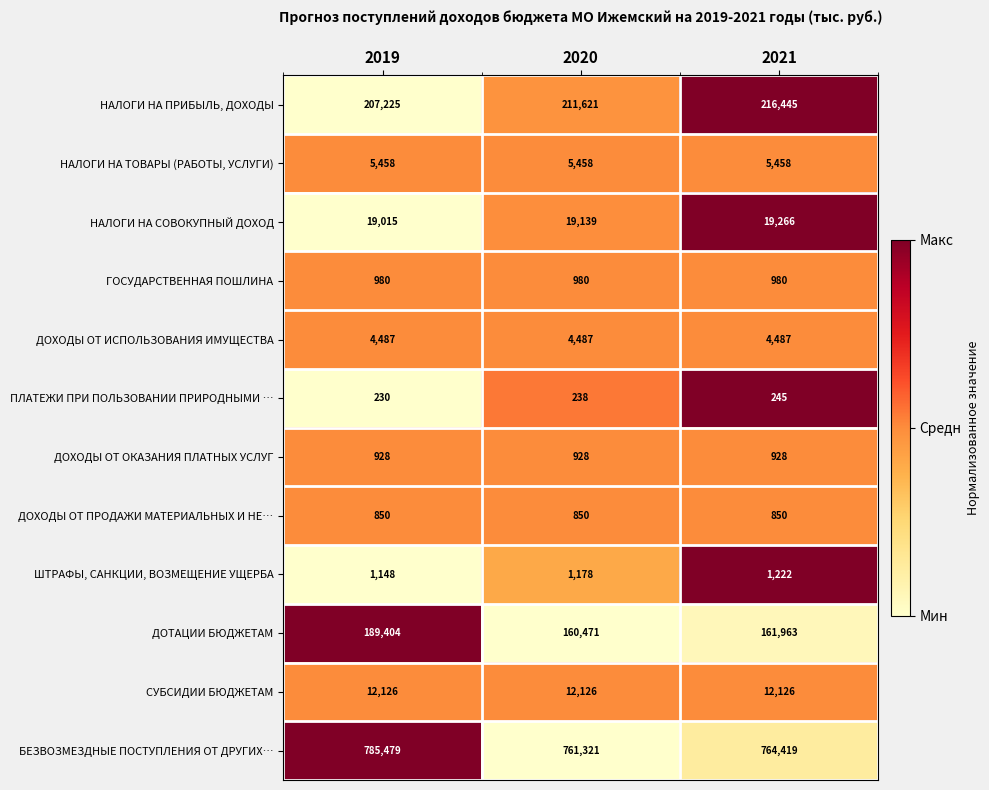

True or false: БЕЗВОЗМЕЗДНЫЕ ПОСТУПЛЕНИЯ ОТ ДРУГИХ… has a value of 352719 at 2019.

False